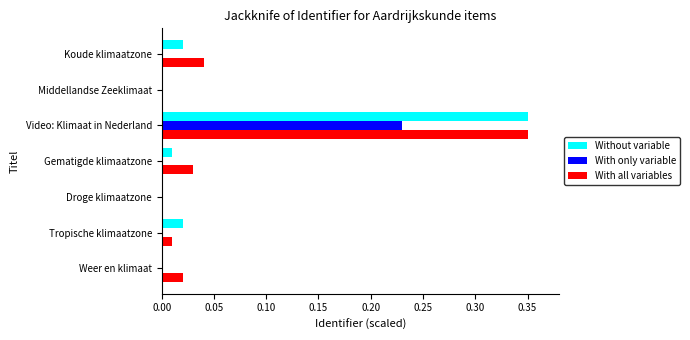

Is the value of With all variables at Koude klimaatzone greater than the value of With only variable at Tropische klimaatzone?

Yes